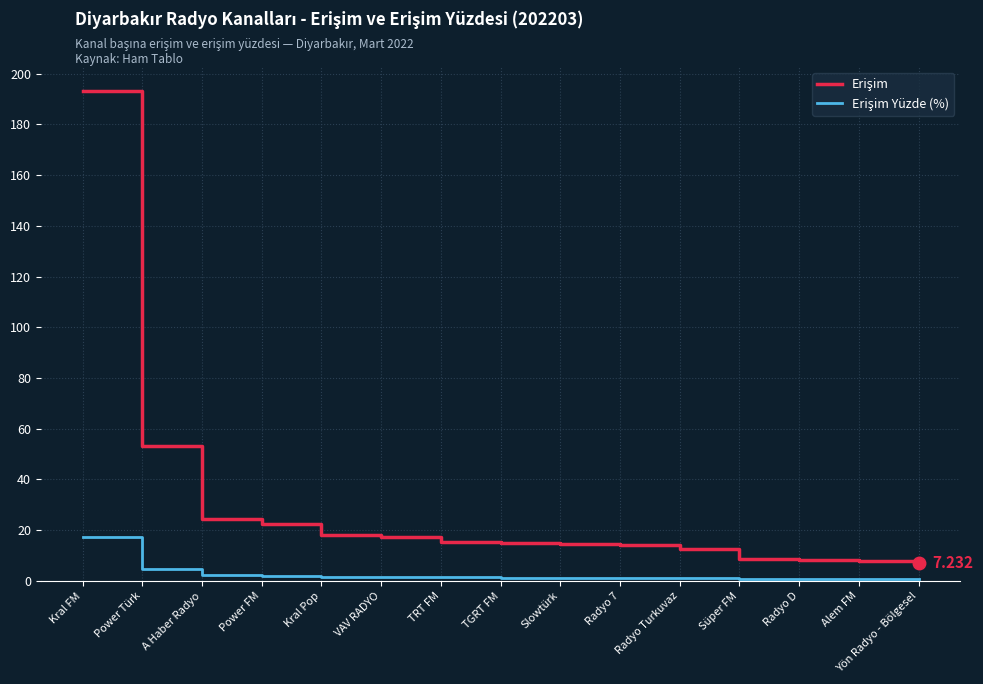

How many lines are shown in the chart?

2